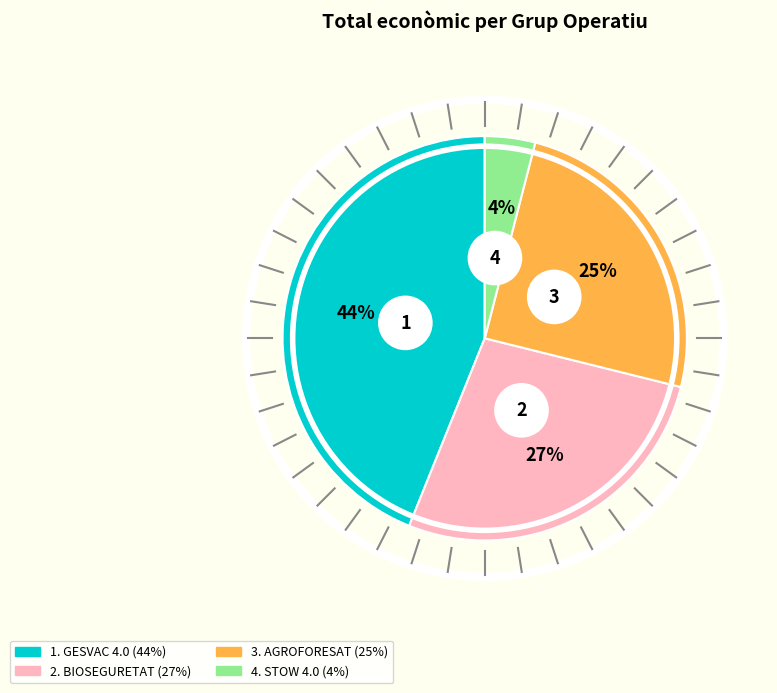

Is BIOSEGURETAT the majority of the pie?

No